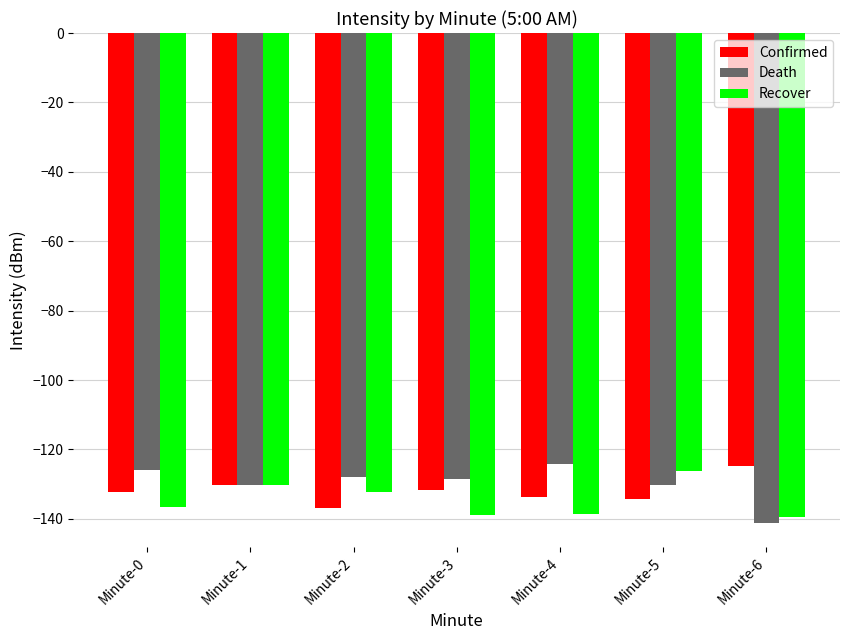

How many series are shown in this chart?

3